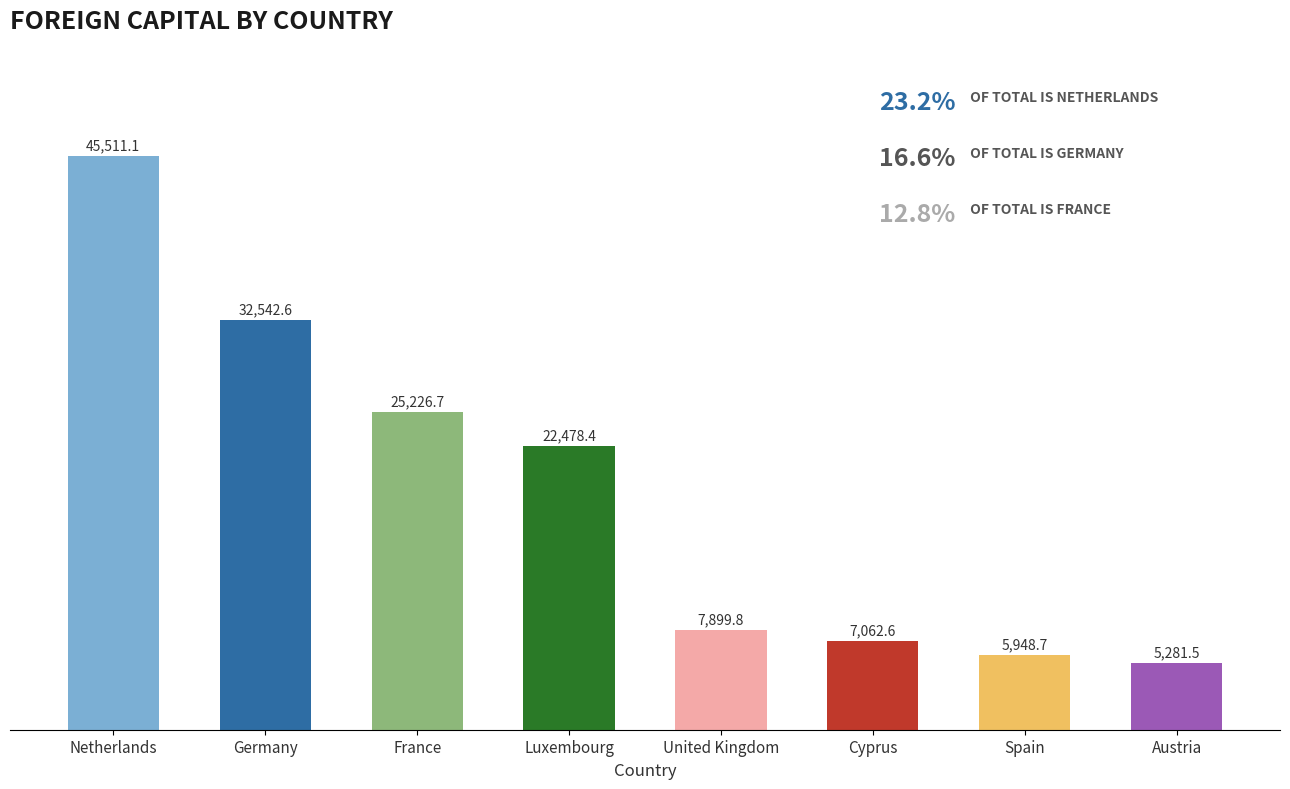

At which label does the data first exceed 22478?

Netherlands